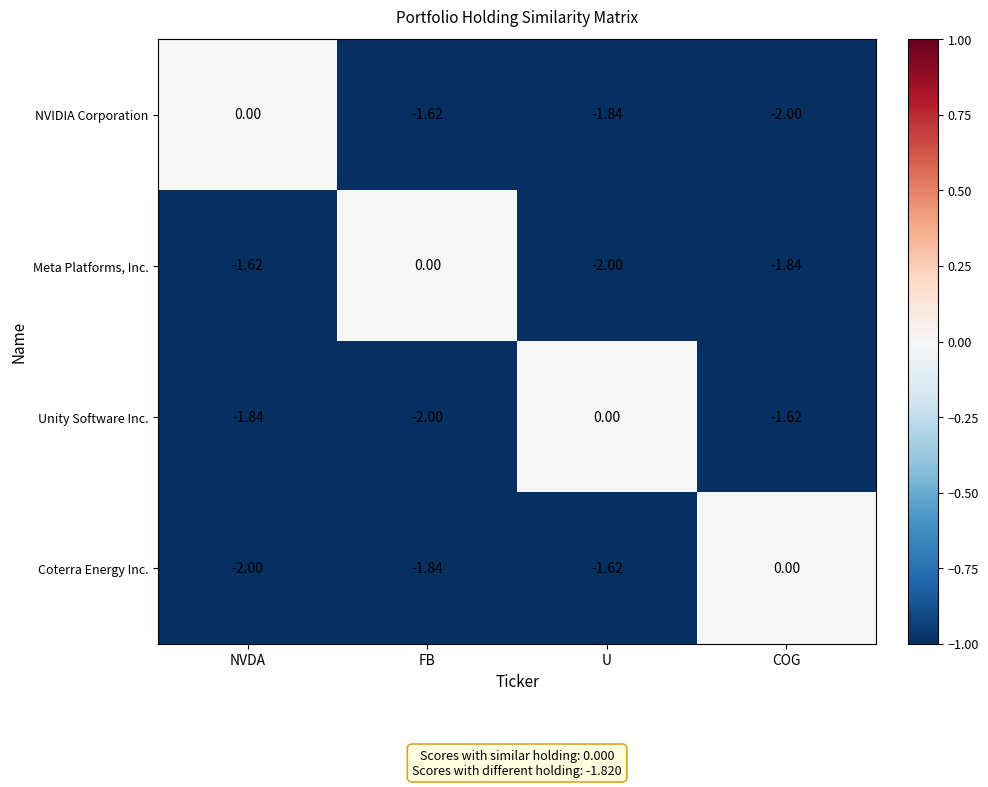

At which label does Coterra Energy Inc. first exceed -1?

COG